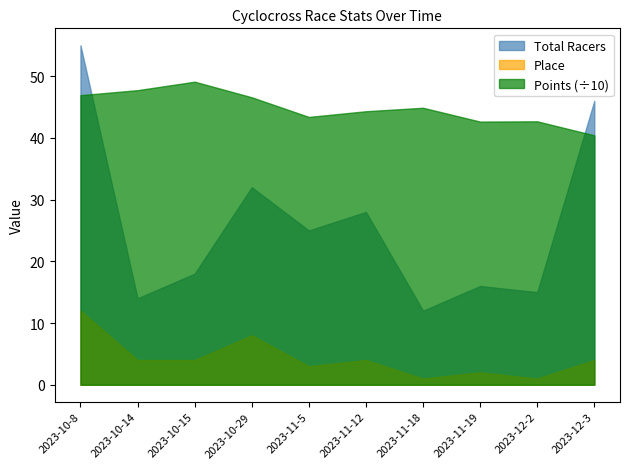

In Points, how many points are lower than both neighbors (excluding endpoints)?

2